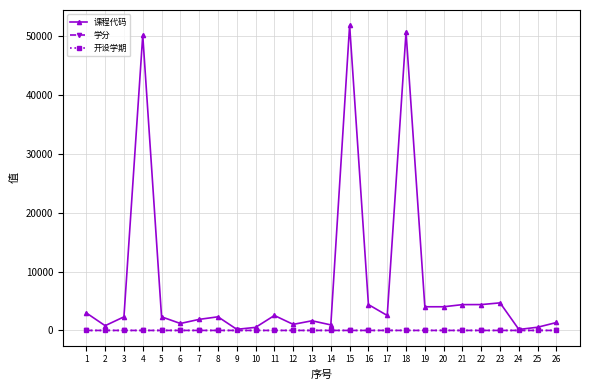

True or false: 开设学期 has more than 1 interior local peaks.

True